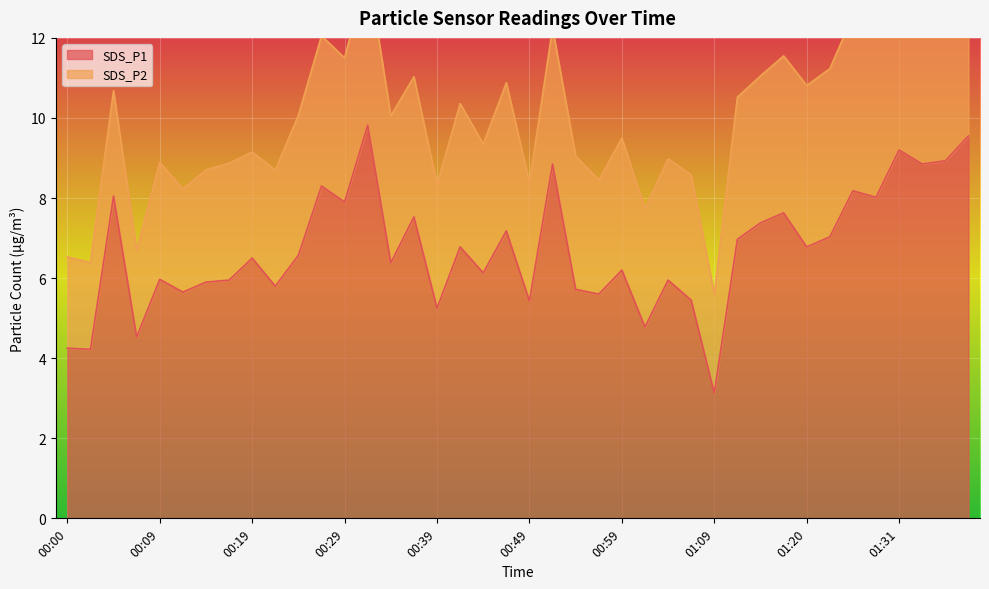

What is the difference between the second highest and minimum values?

6.4